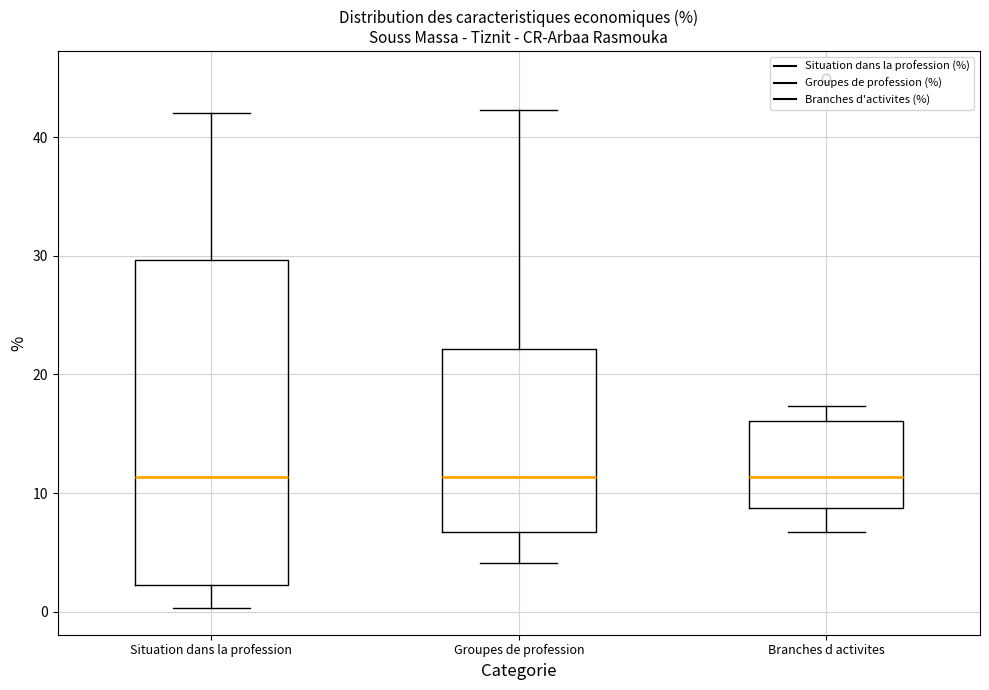

Which box is the tallest, from its lower edge to its upper edge?

Situation dans la profession